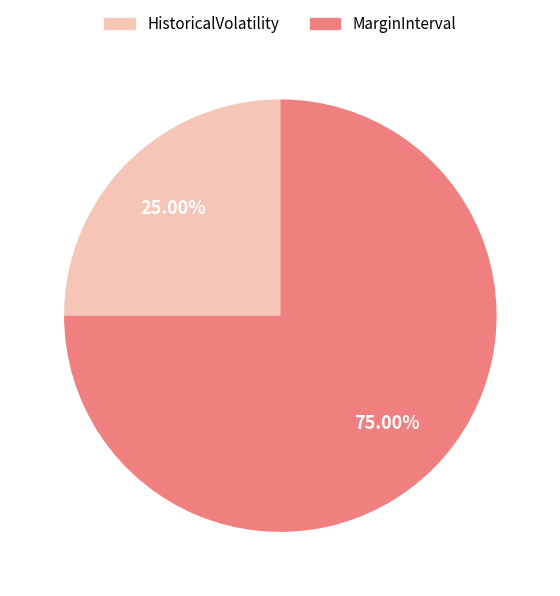

Is there any slice that represents more than half of the pie?

Yes